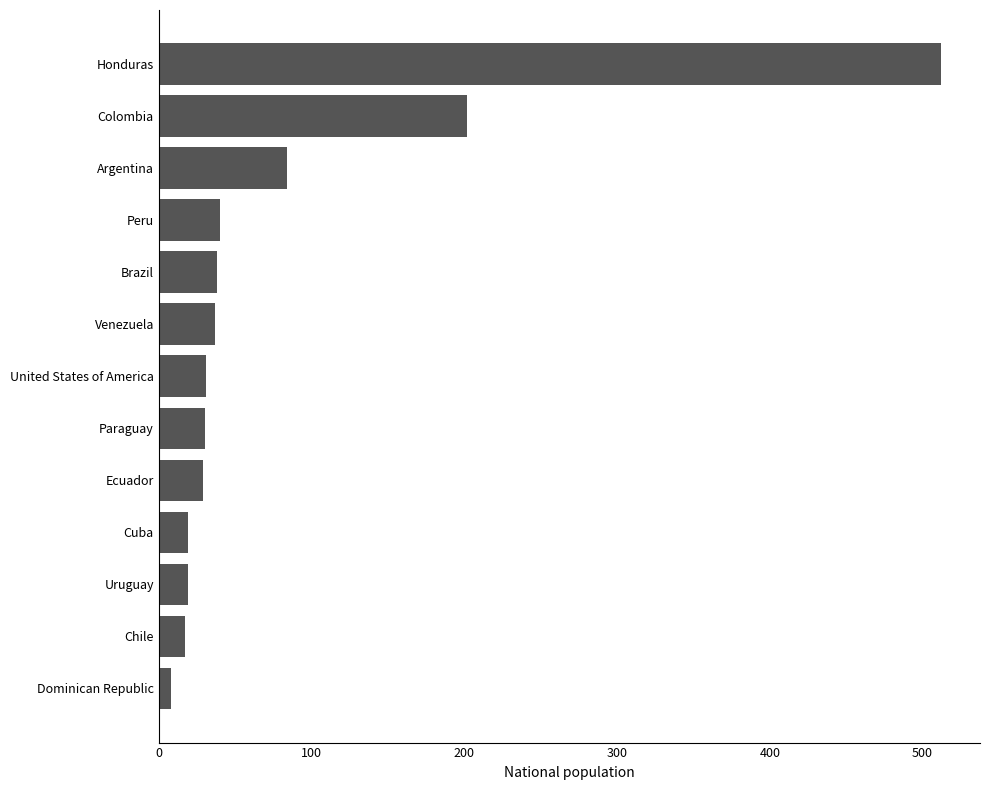

What is the label of the 12th bar from the bottom?

Colombia